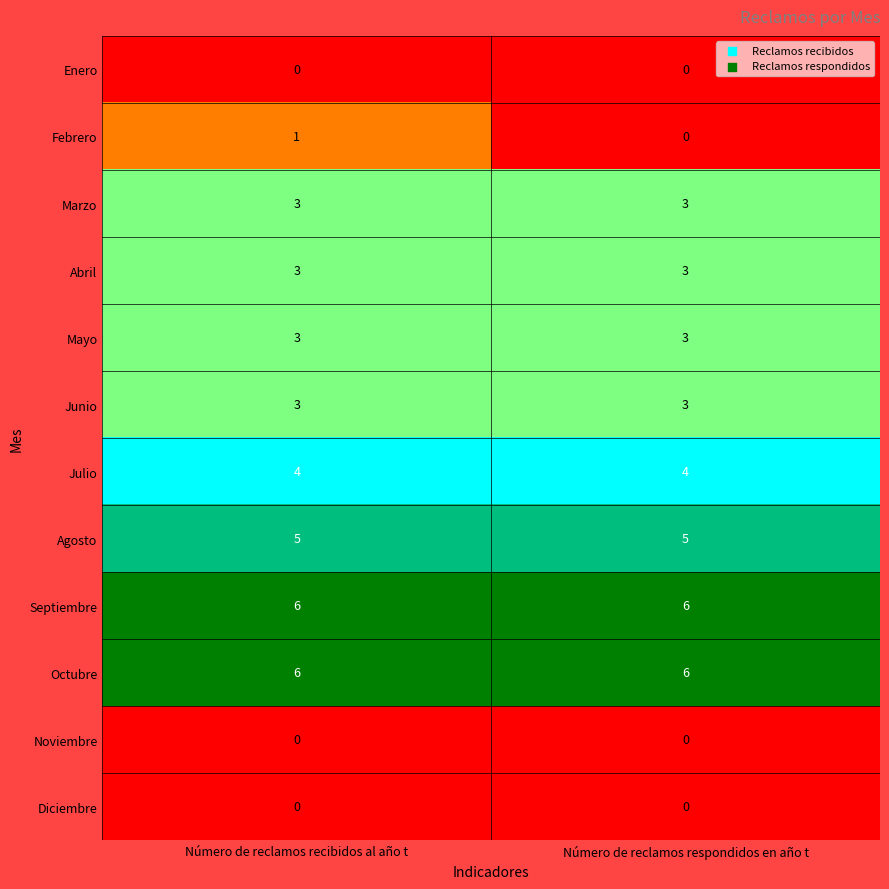

What is the sum of all Julio values?

8